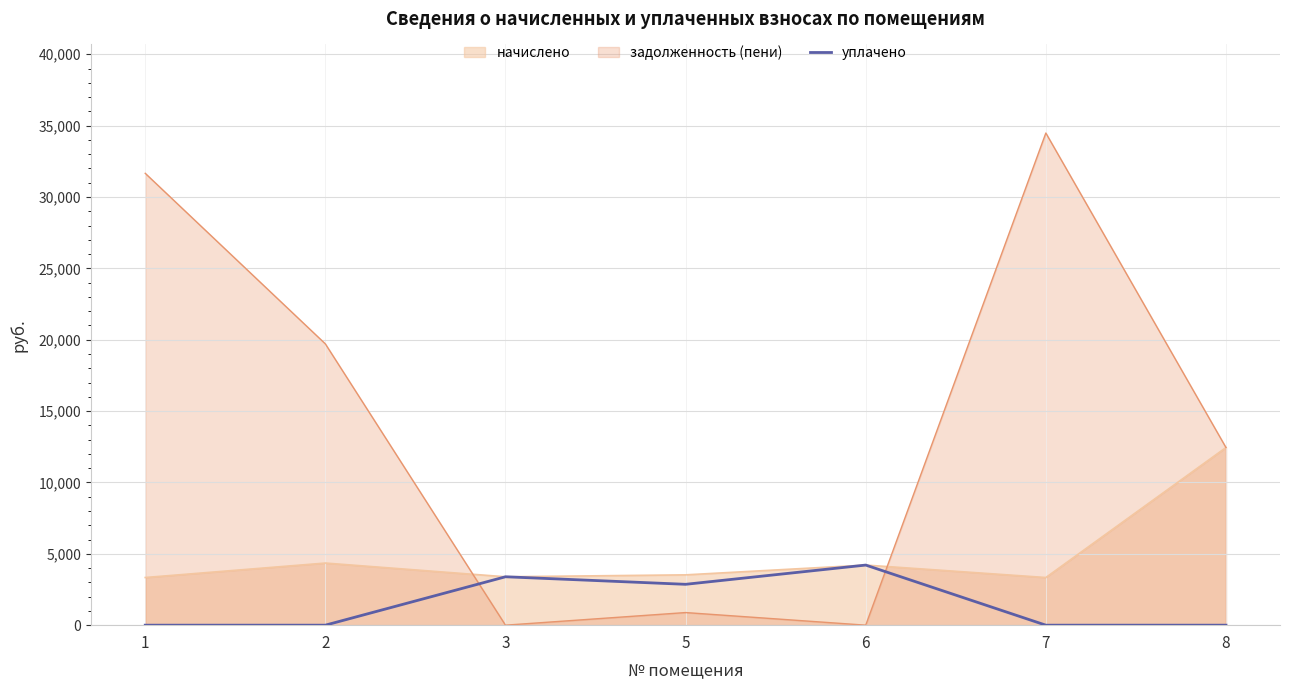

How many points are lower than both their immediate neighbors (excluding endpoints)?

1